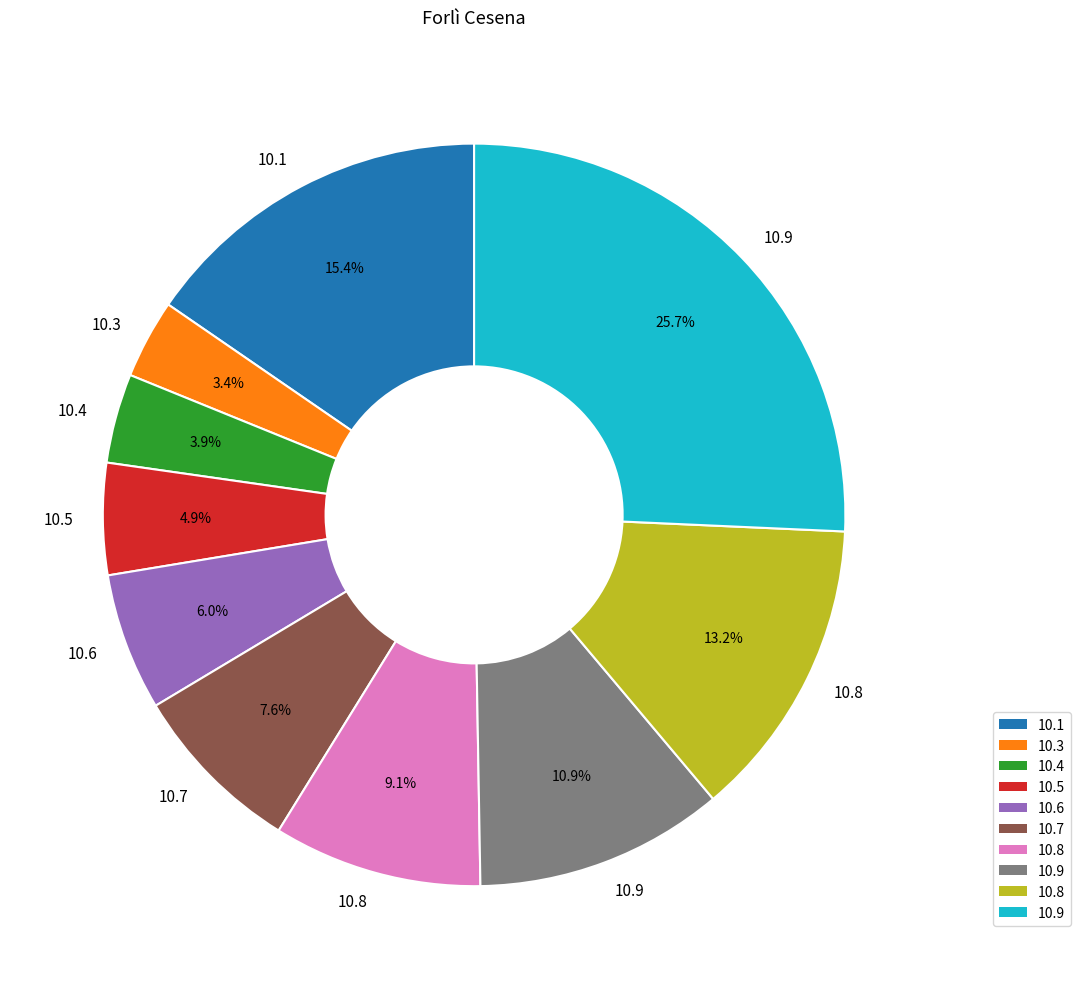

Does any single category account for the majority?

No